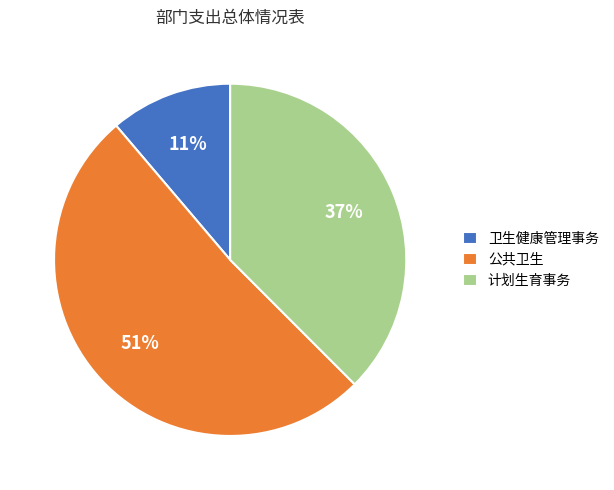

Which slice is the smallest?

卫生健康管理事务